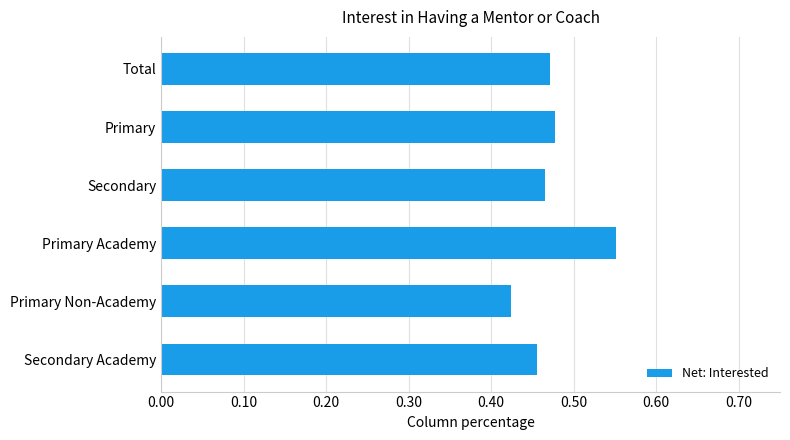

True or false: the data shows 0.3 at Primary Academy.

False